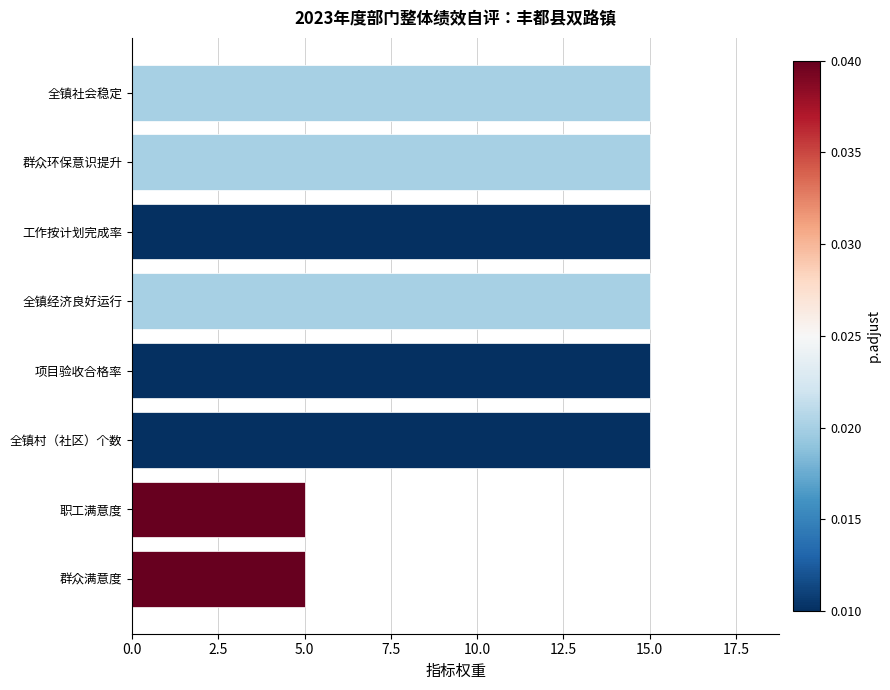

Is it true that the value at 全镇经济良好运行 is 15?

True